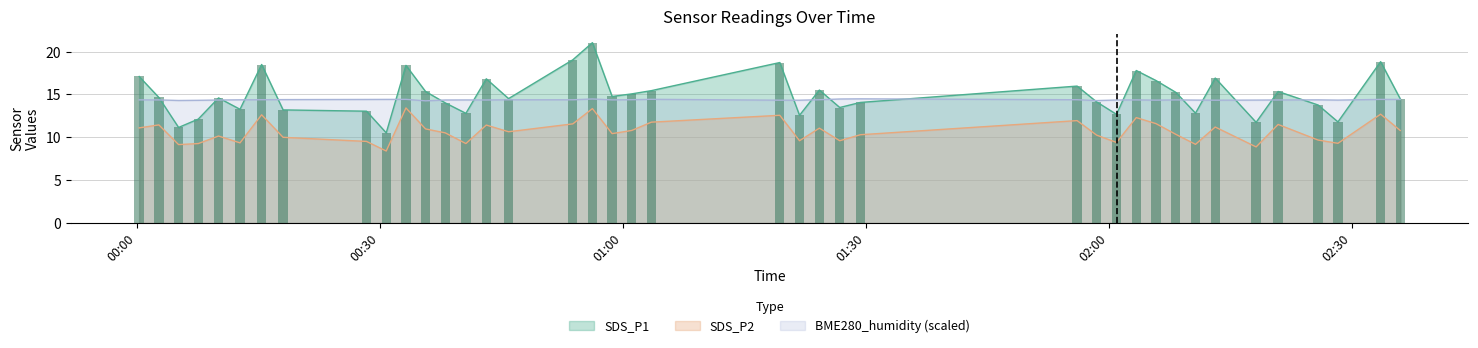

Rank the series by their maximum value, from highest to lowest.

SDS_P1, BME280_humidity, SDS_P2